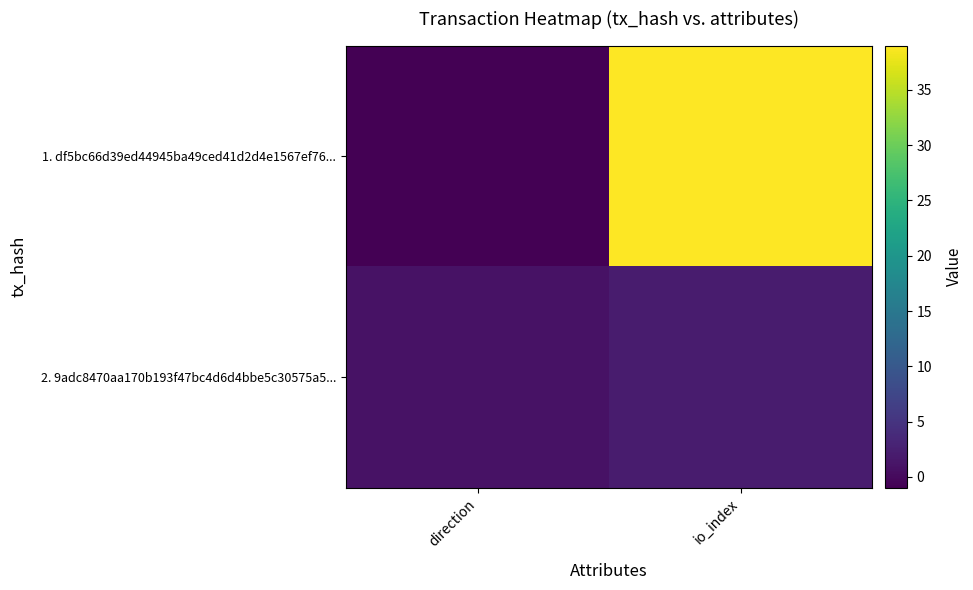

At how many categories does at least one series exceed 2?

1